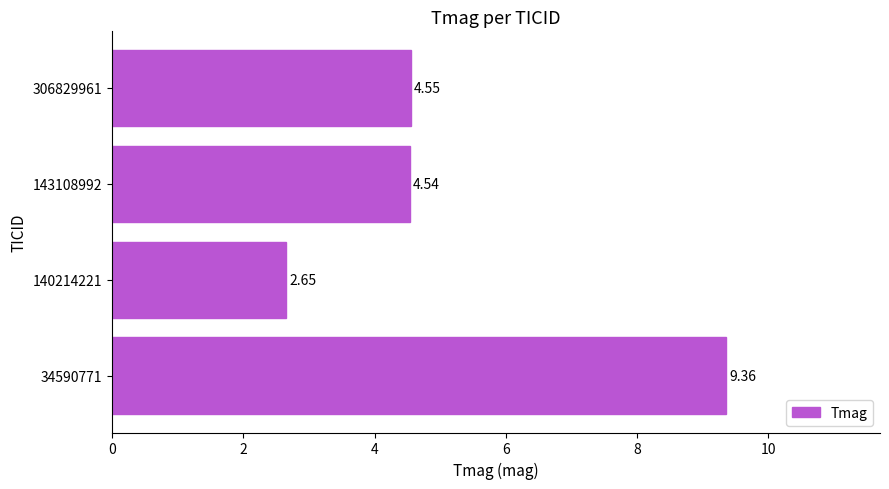

At which label is the value closest to 6?

306829961